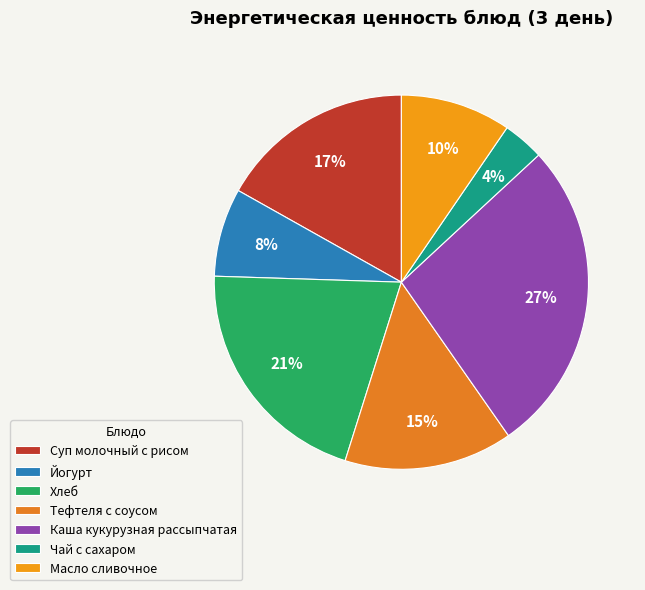

True or false: Суп молочный с рисом accounts for 25% of the total.

False